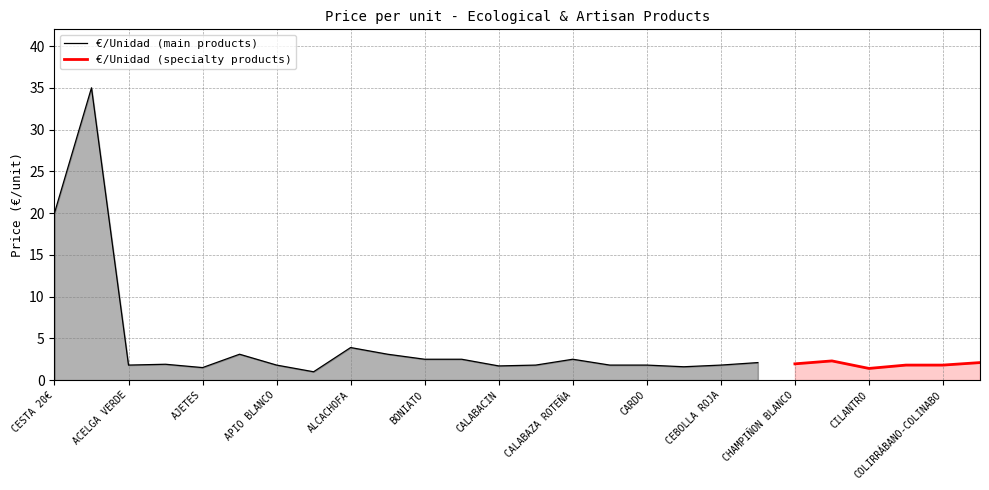

What is the difference between the values at BONIATO and CESTA 20€?

17.5